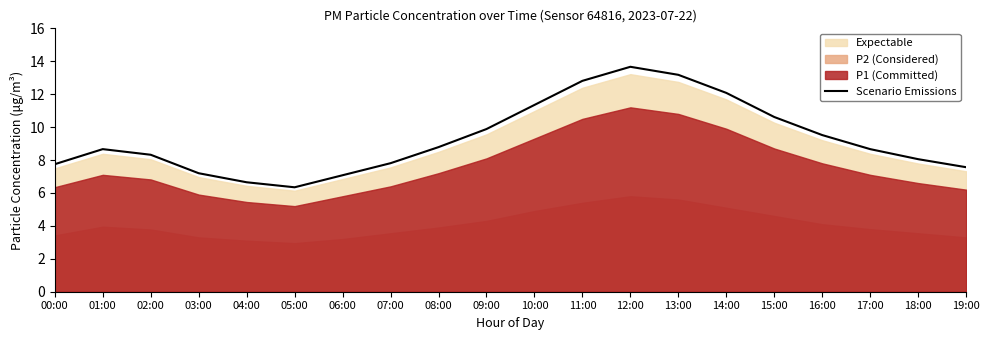

The chart shows a value of 9.9 at 09:00. True or false?

True